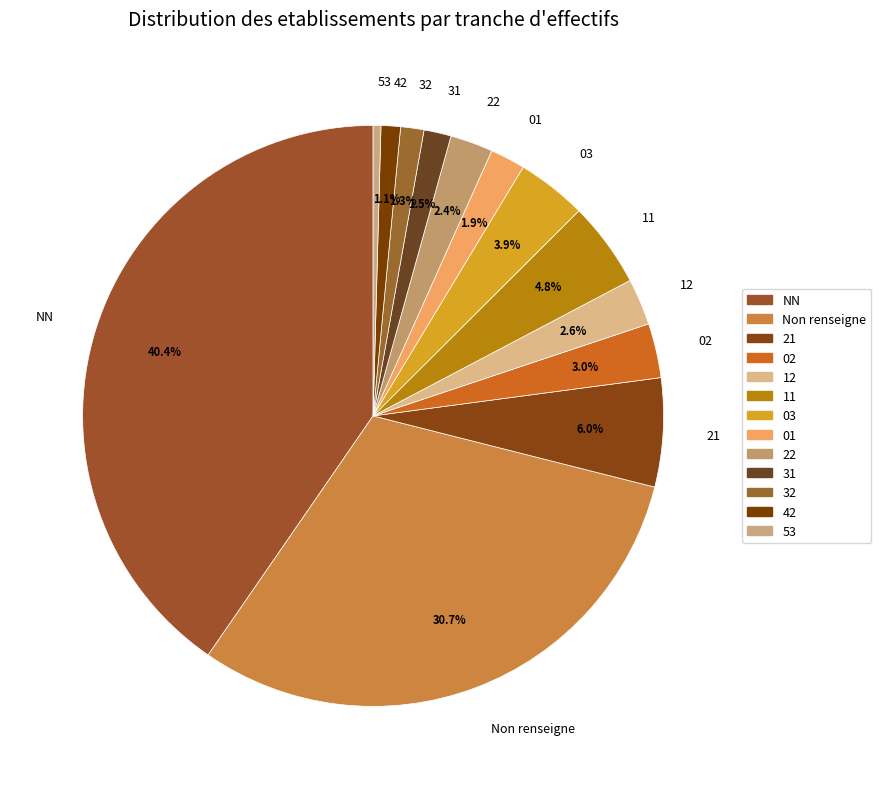

To the nearest percent, what percentage of the pie is 01?

2%